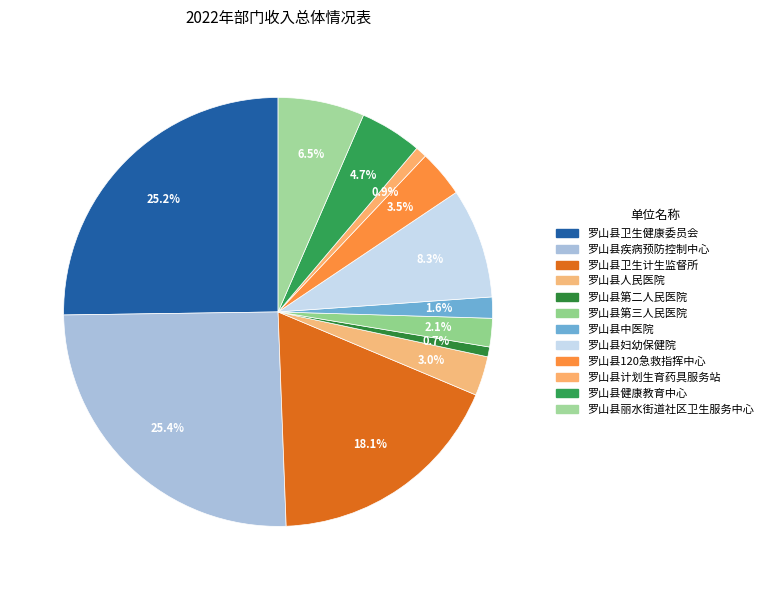

Is there a majority slice in this chart?

No